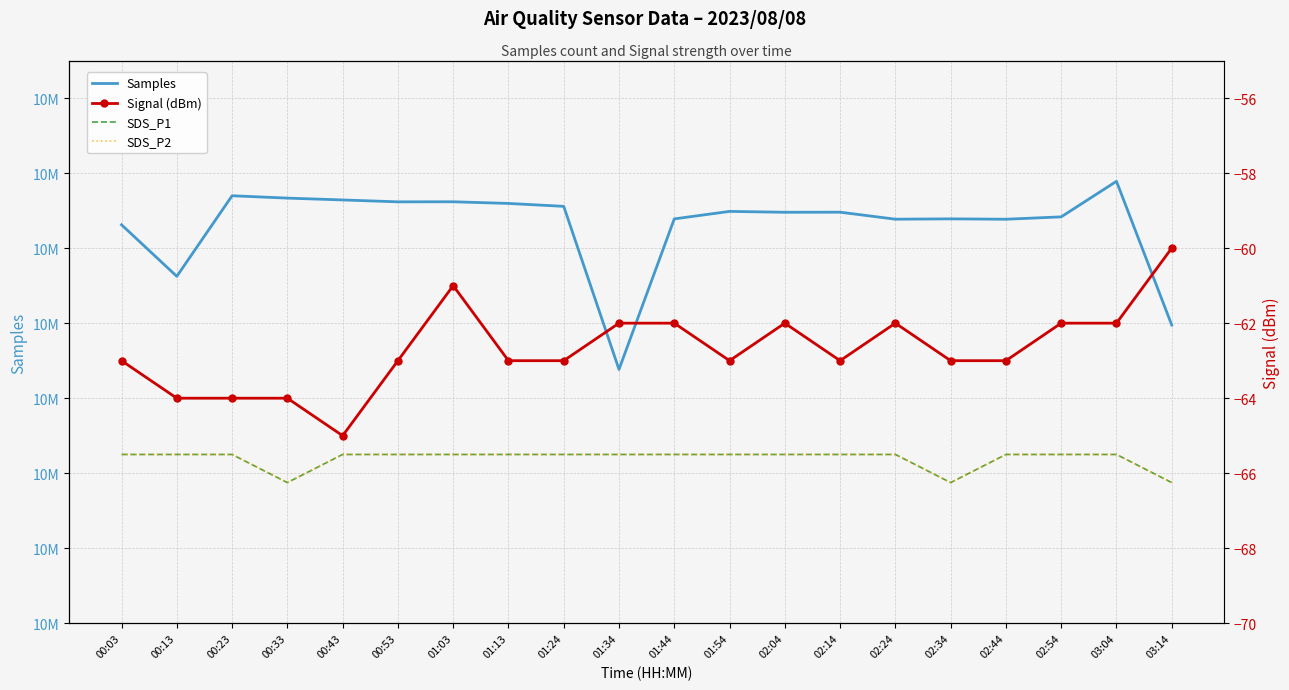

At how many categories does at least one series exceed 3089797?

20